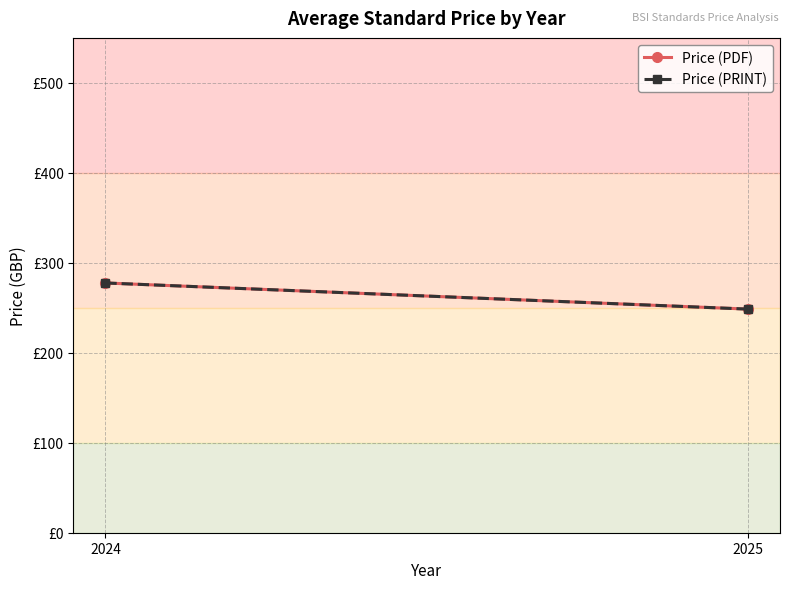

At how many categories does at least one series exceed 249?

1